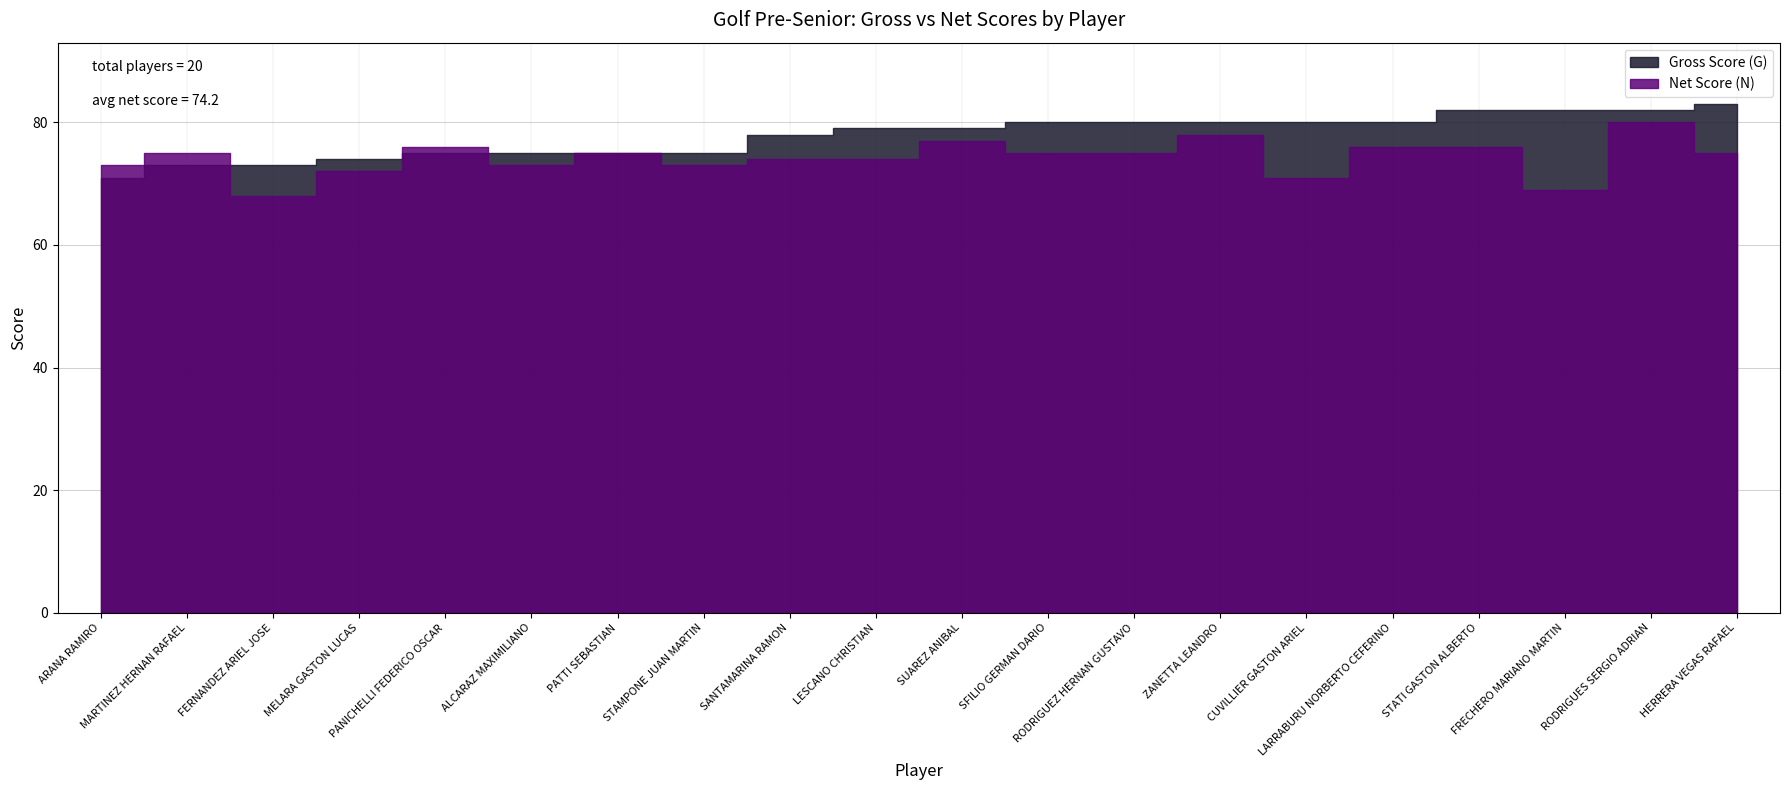

What is the total value across all series at MELARA GASTON LUCAS?

146